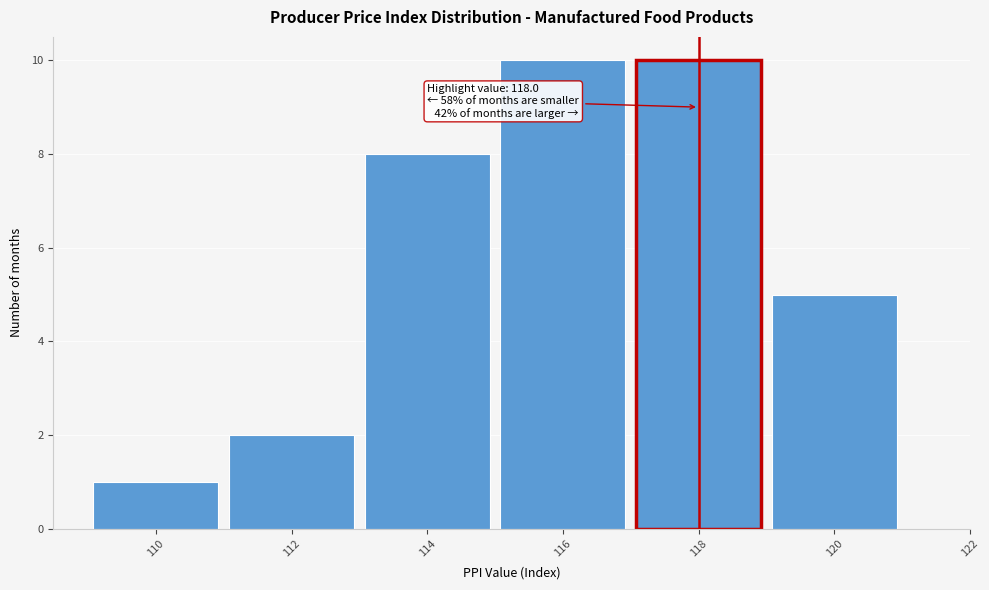

Reading right to left, what are all the values shown in this chart?

120=5	118=10	116=10	114=8	112=2	110=1